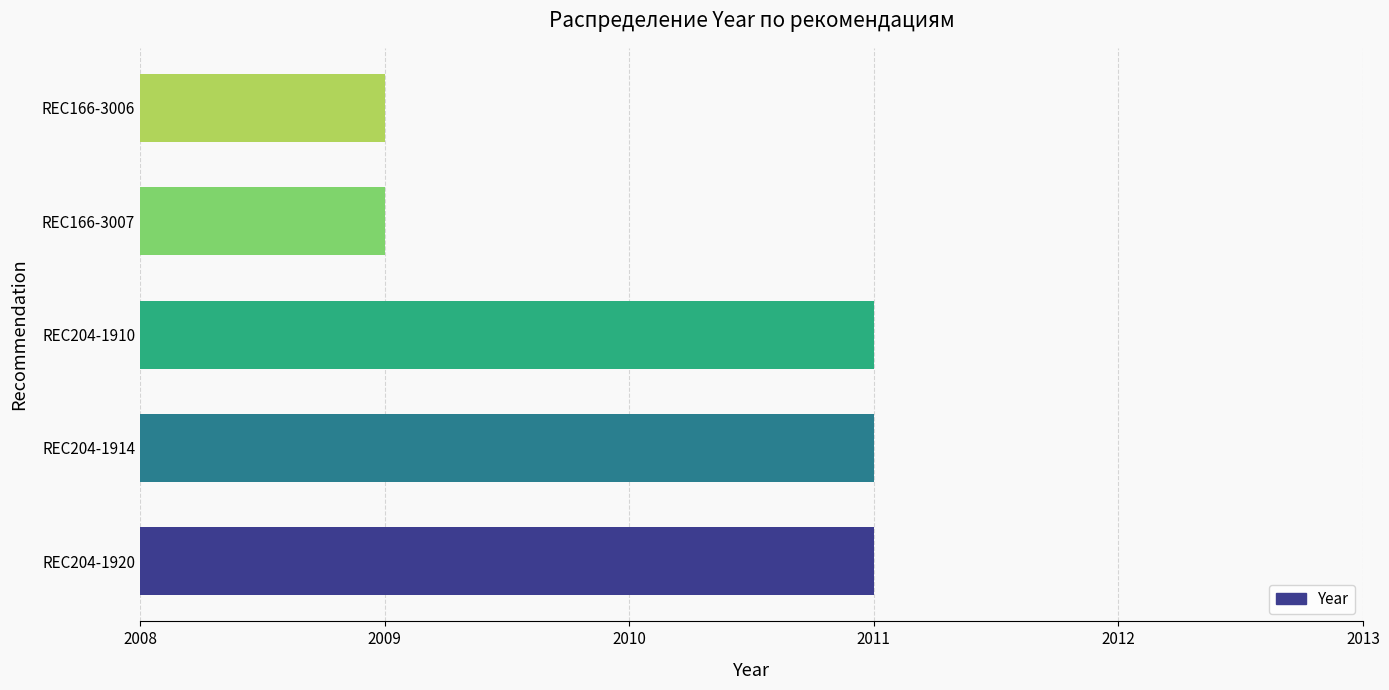

How many bars are there in total?

5